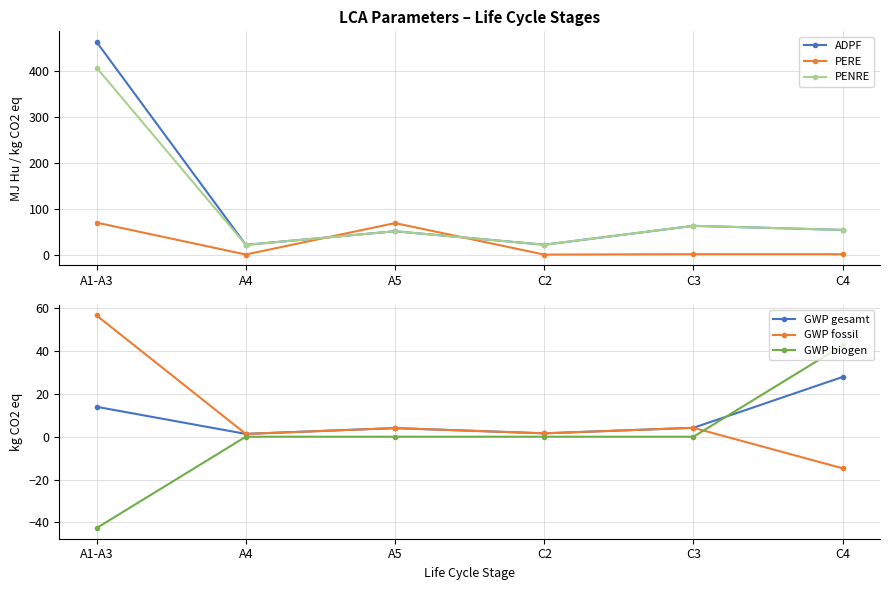

Is it true that GWP biogen equals 42.7 at C4?

True